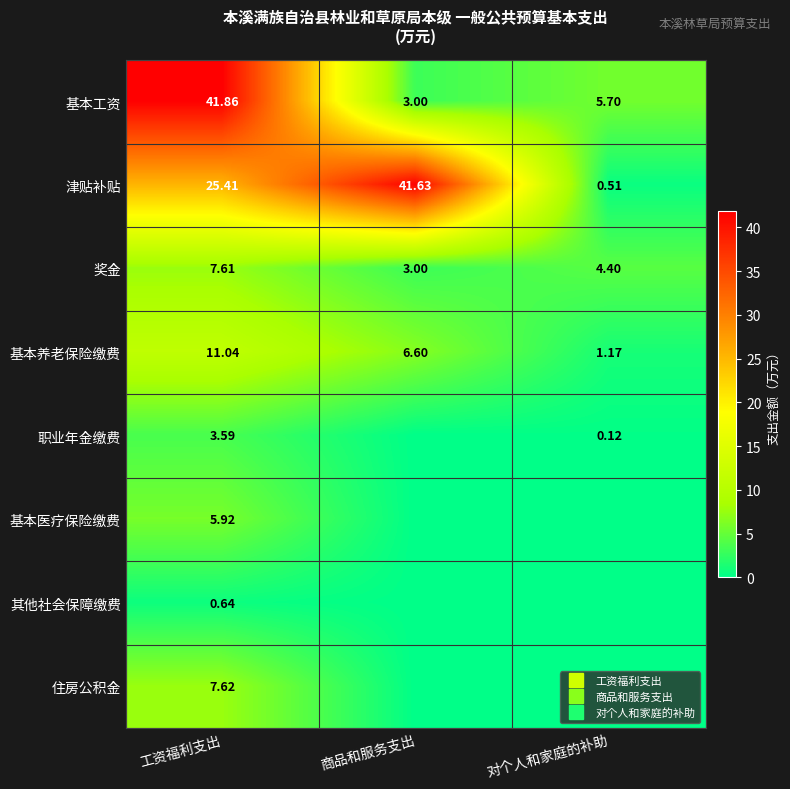

True or false: 基本工资 has a value of 41.9 at 工资福利支出.

True